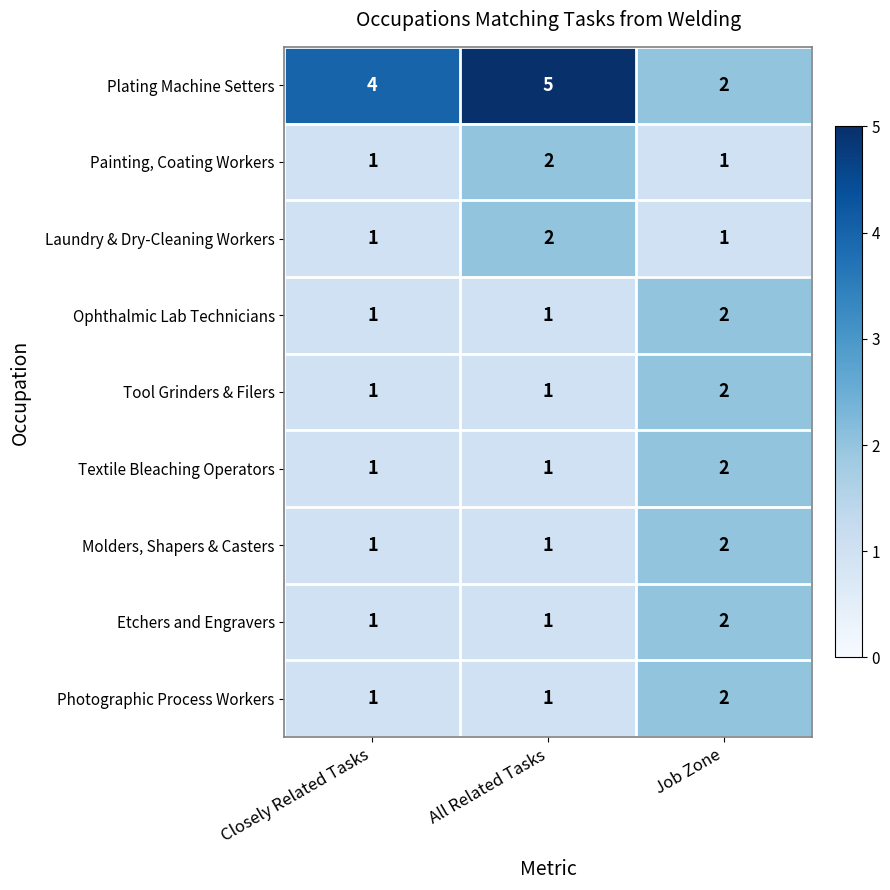

What is the total value across all series at Closely Related Tasks?

12